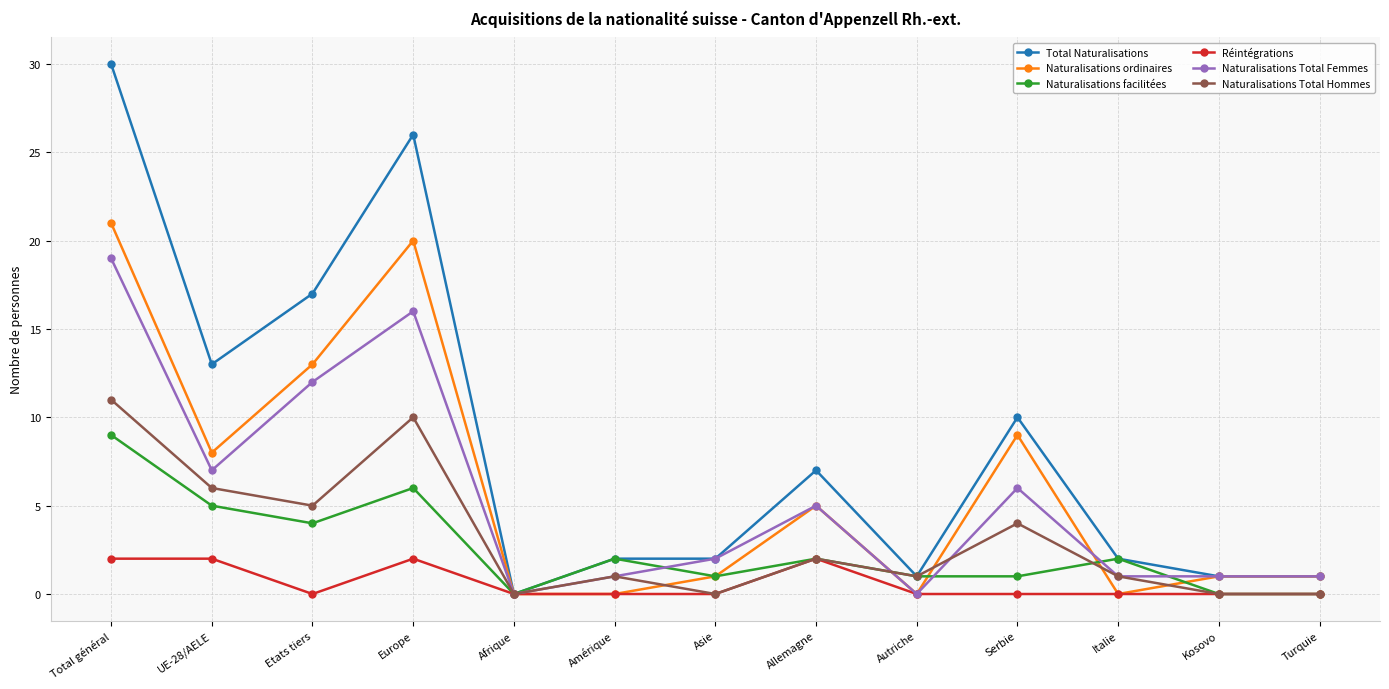

What is the label of the 10th point from the right?

Europe